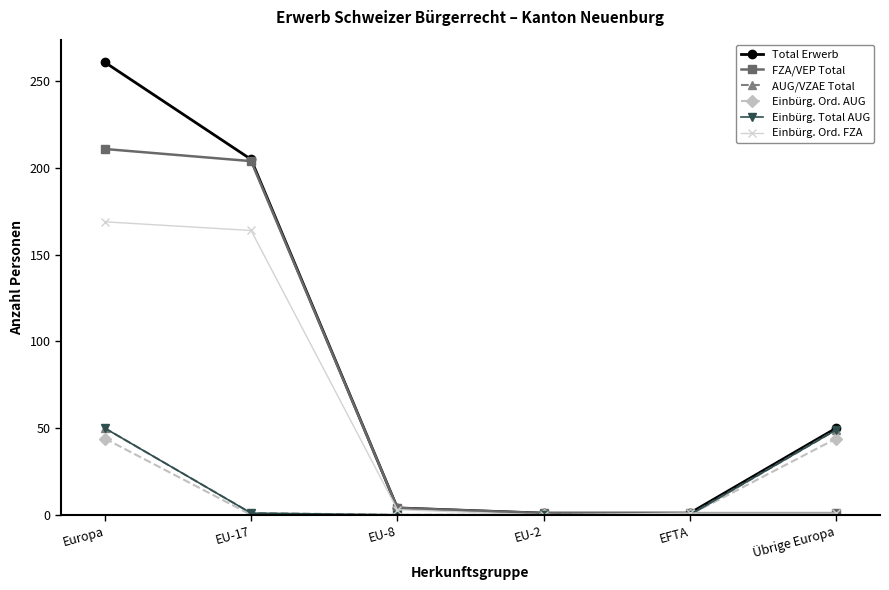

Is this an area chart (filled region under the line)?

No